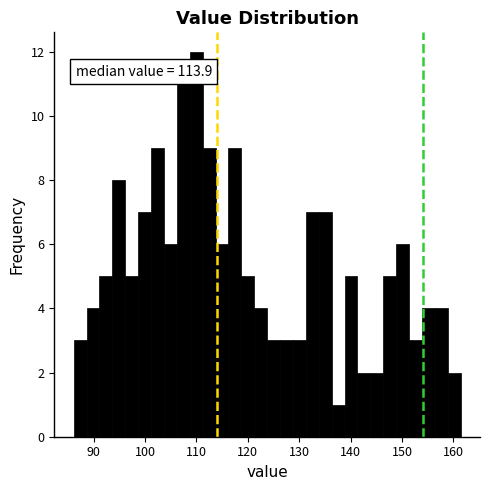

Around what value on the x-axis is the tallest bar? Give the approximate position of its centre, as read against the axis.

110